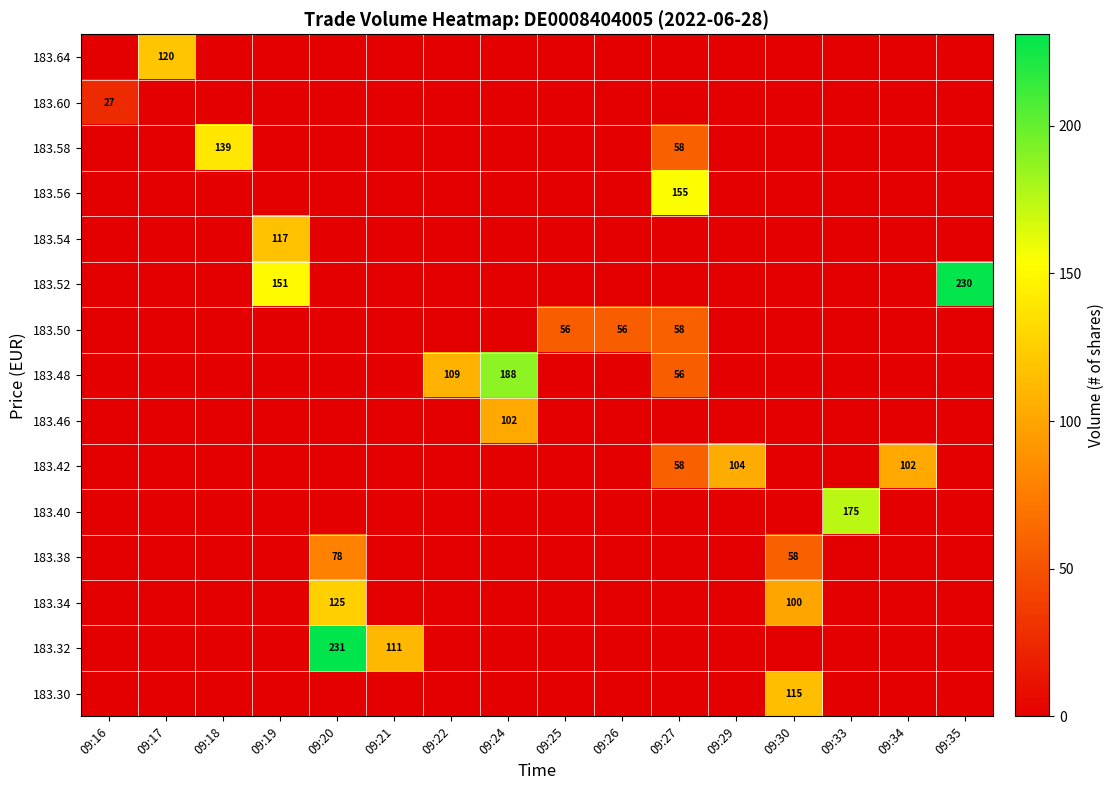

Which label corresponds to the smallest value in the chart?

09:16